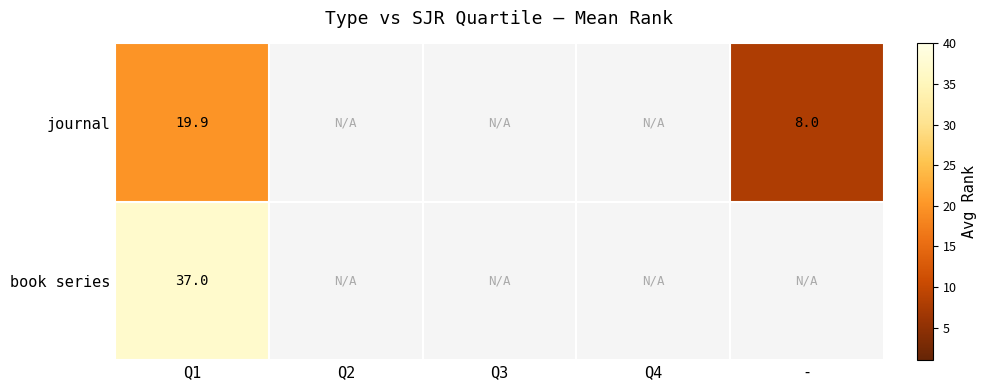

Rank the series at Q1 from highest to lowest value.

book series, journal